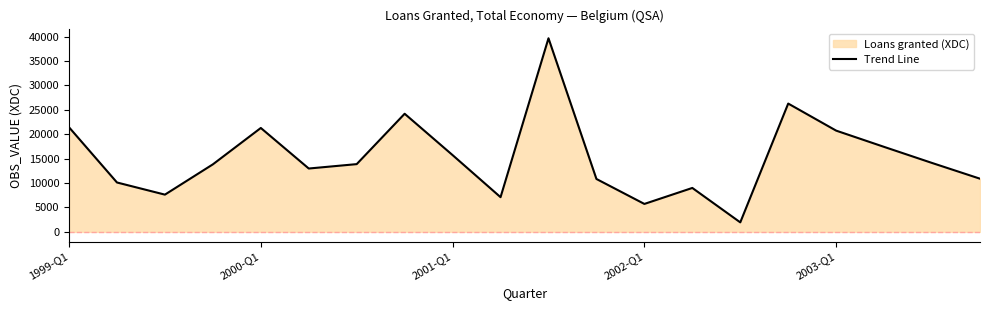

What is the difference between the maximum and minimum values?

37724.4